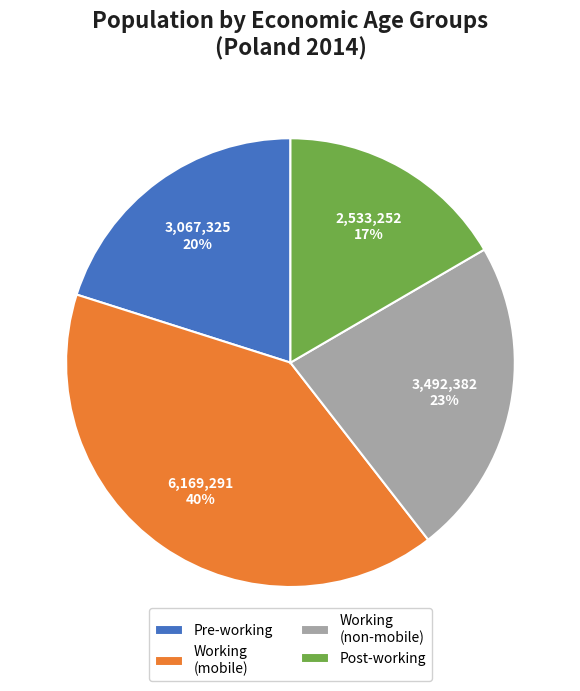

Is there any slice that represents more than half of the pie?

No